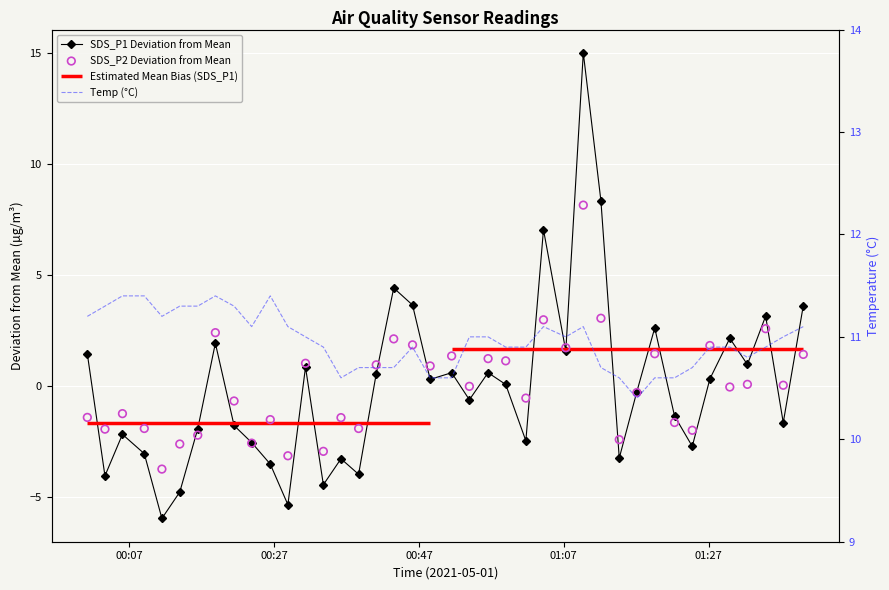

Is the value of SDS_P2 at 10 greater than the value of SDS_P1 at 27?

No